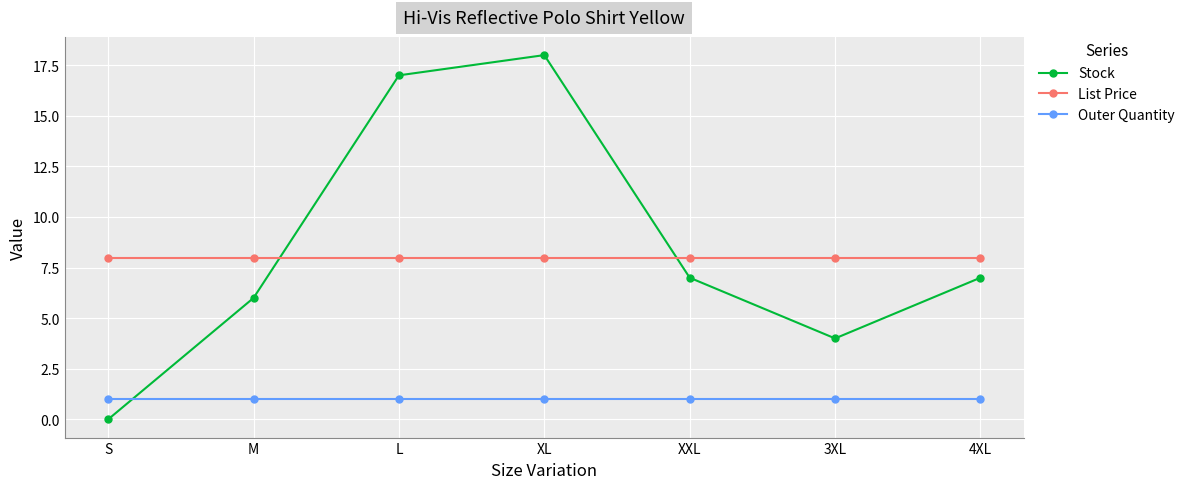

True or false: Stock has more than 1 interior local peaks.

False